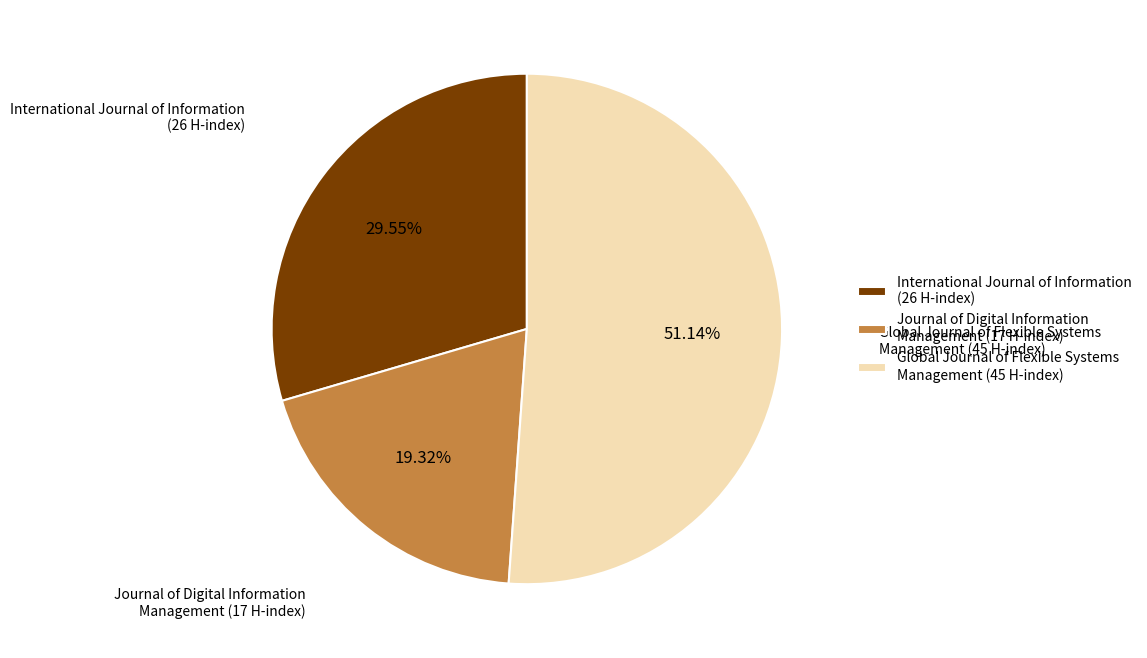

Rank the categories by value from highest to lowest.

Global Journal of Flexible Systems Management (45 H-index), International Journal of Information (26 H-index), Journal of Digital Information Management (17 H-index)